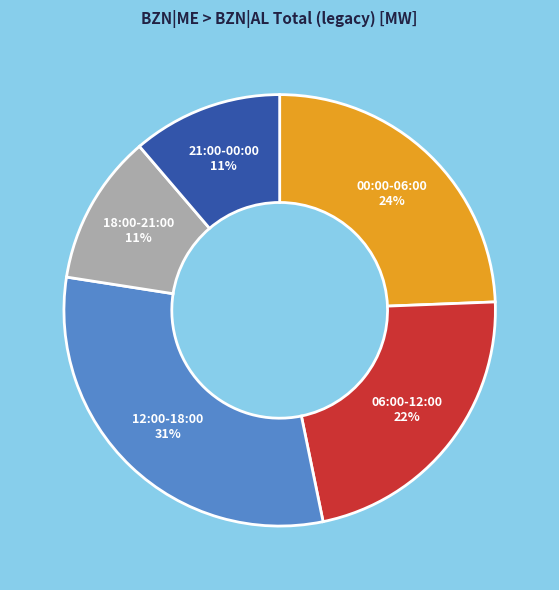

Is there a majority slice in this chart?

No